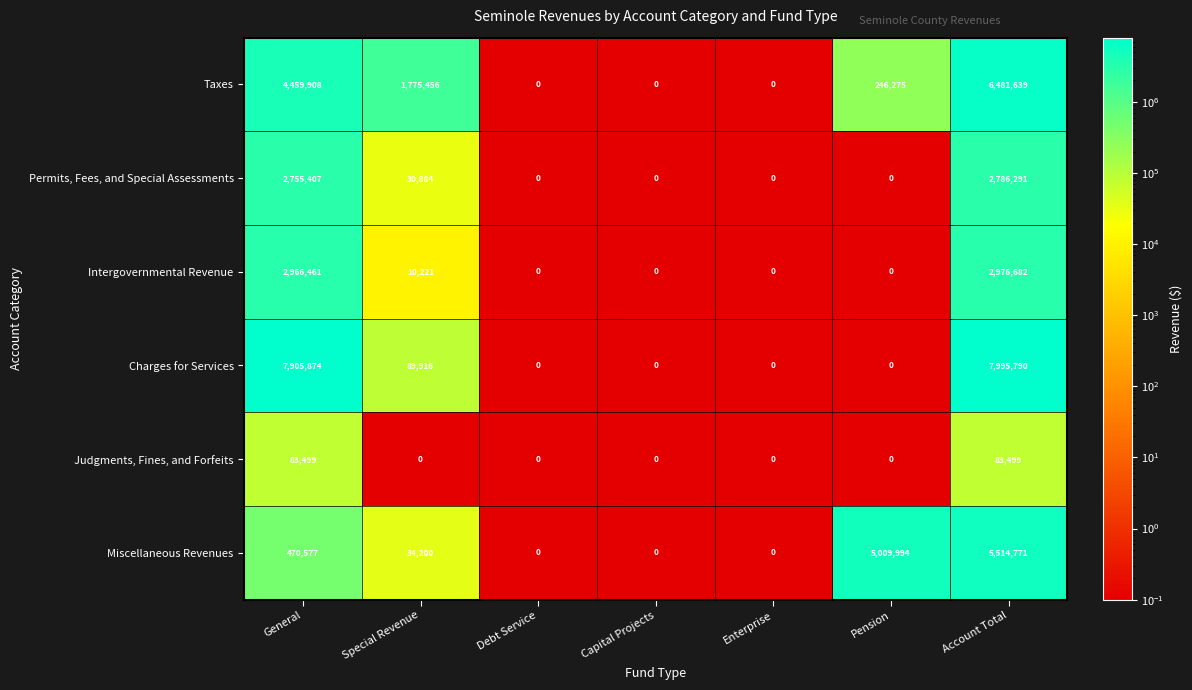

How many data points does each series have?

7